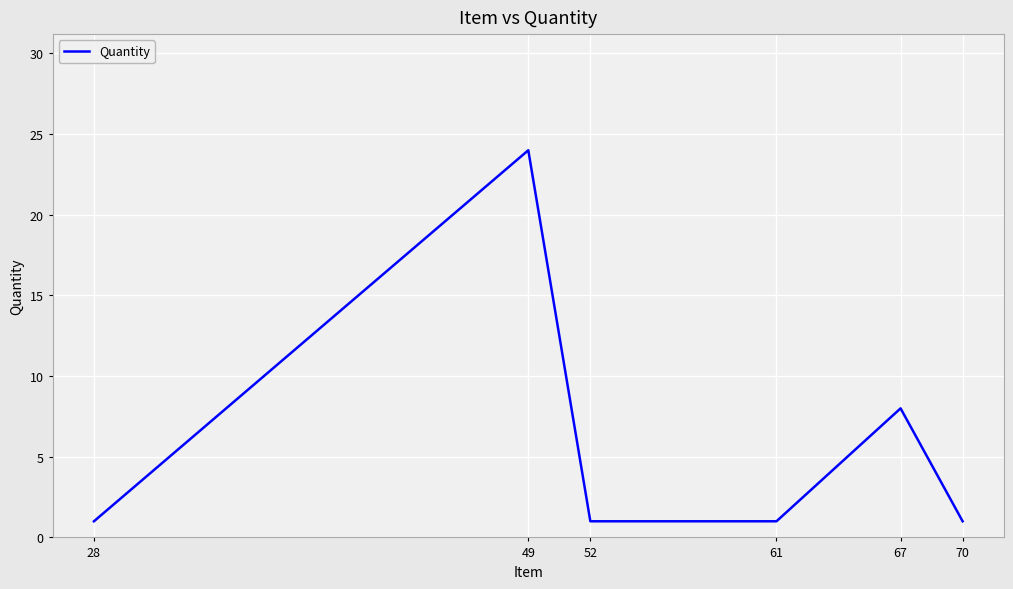

How many interior local peaks (higher than both neighbors) does the data have?

2